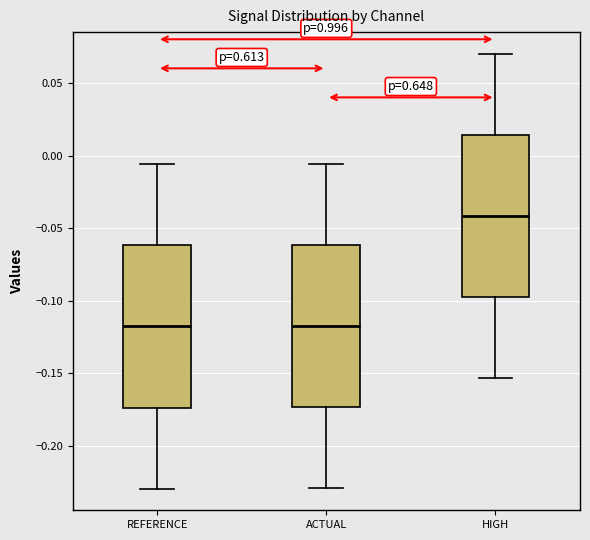

Which box has the highest median line?

HIGH